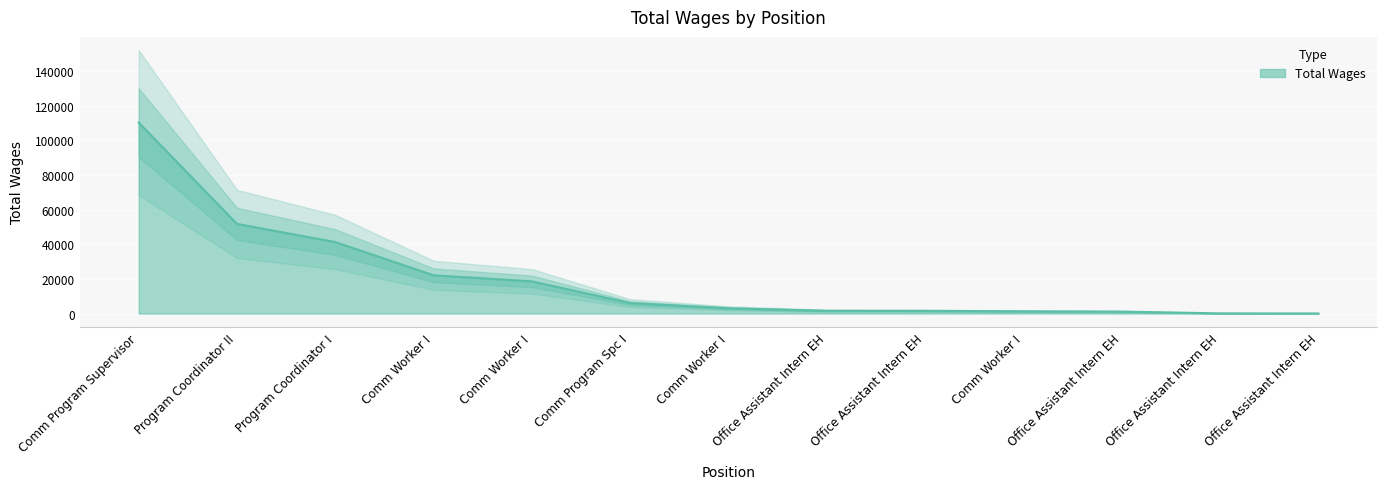

The chart shows a value of 22097 at Comm Worker I. True or false?

True